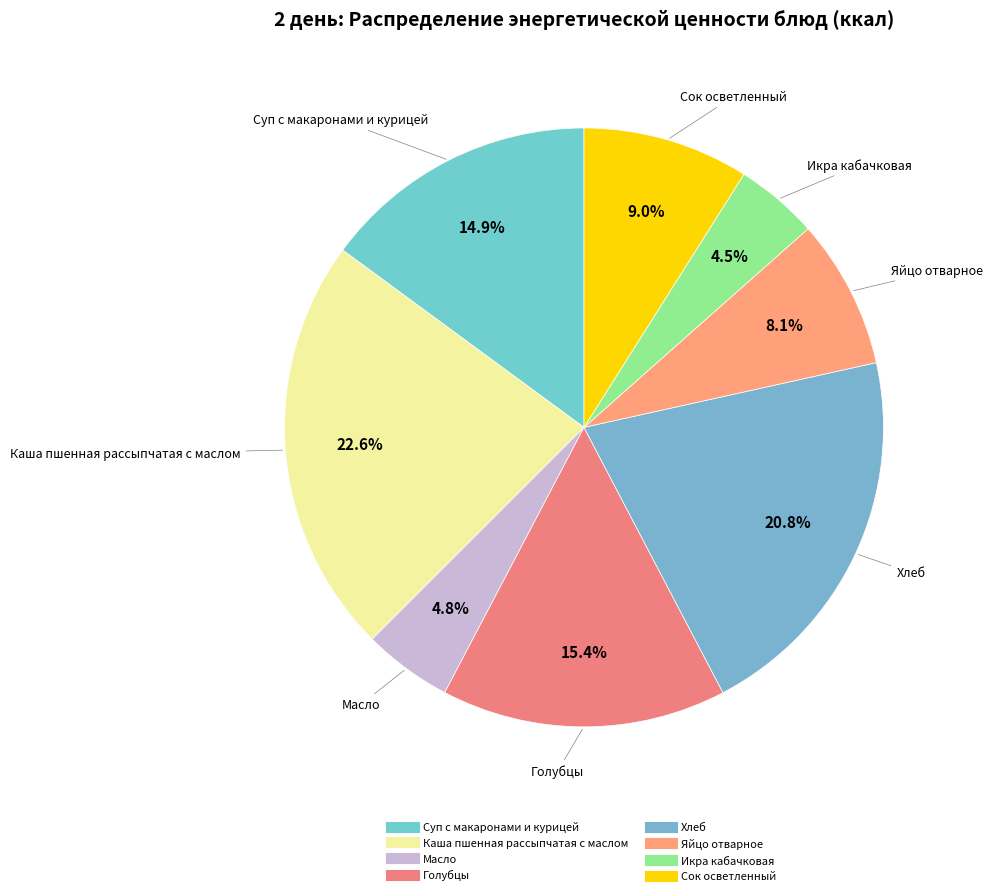

What percentage is NOT represented by Суп с макаронами и курицей?

85.1%